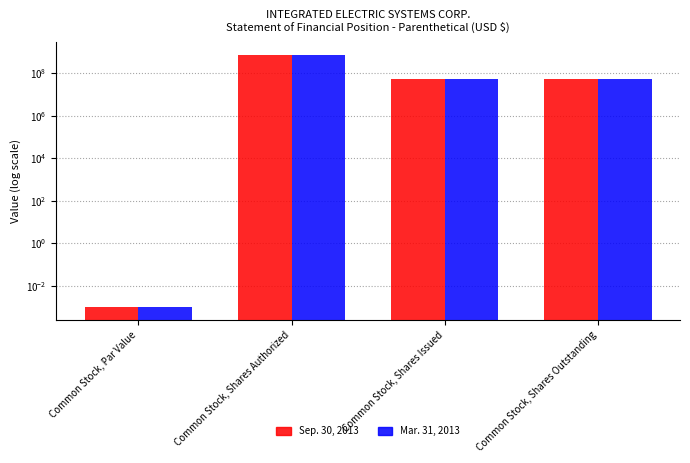

How many values in the Sep. 30, 2013 series are below 54000000?

1